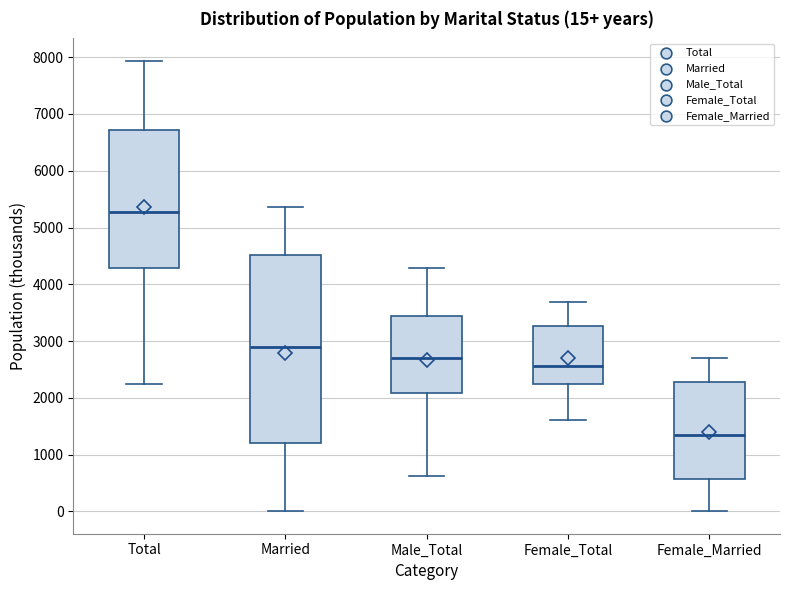

Comparing the boxes themselves (not the whiskers), which one is the tallest?

Married